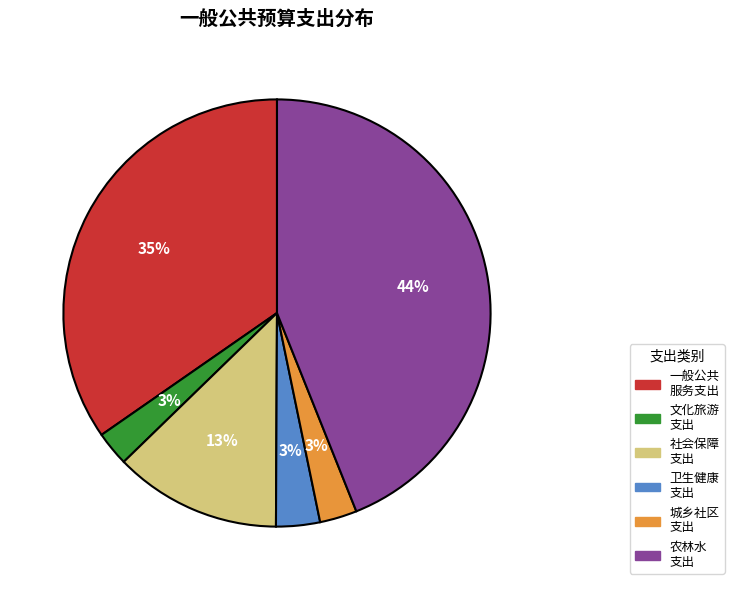

Does any single category account for the majority?

No